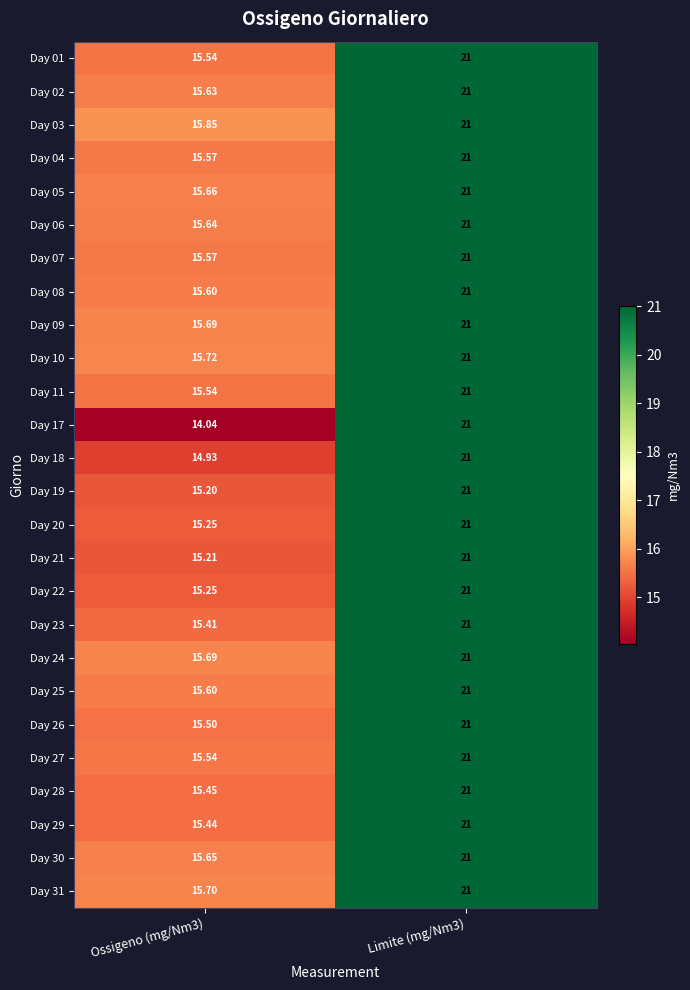

How many data points does each series have?

2